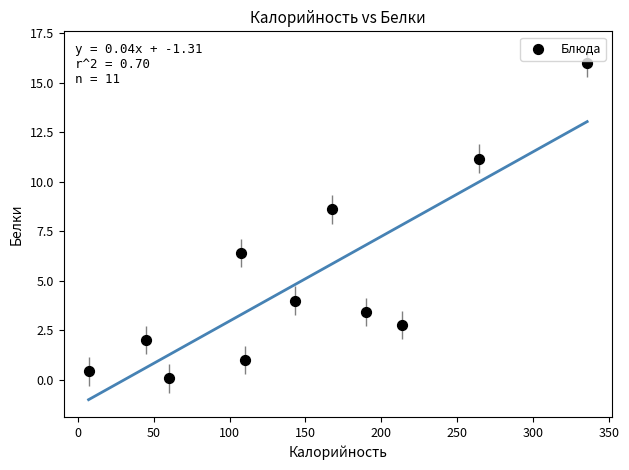

What is the range of Y values (max minus min)?

15.9